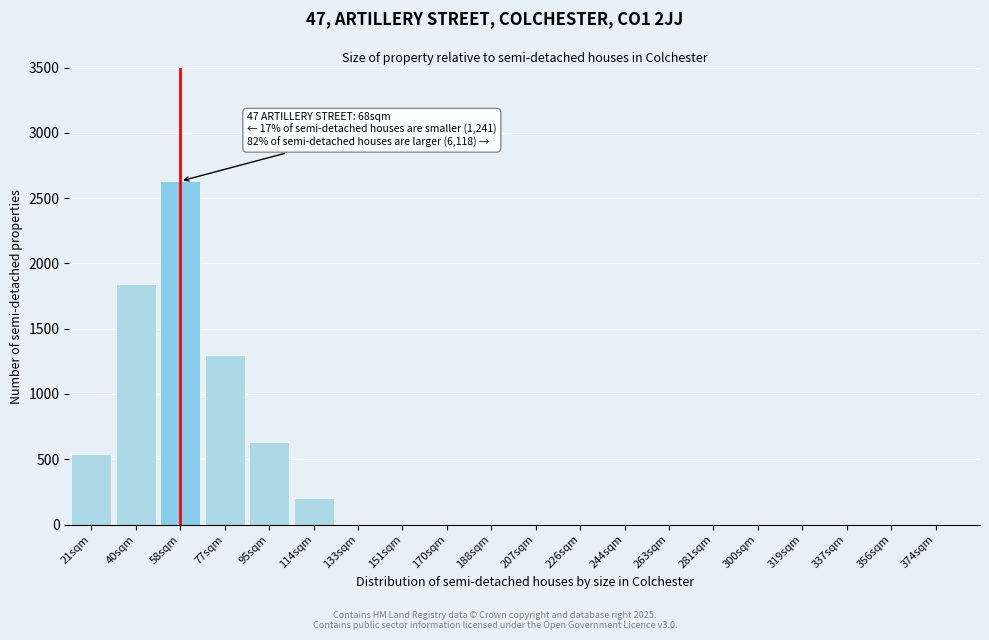

Reading left to right, what are all the values shown in this chart?

21sqm=540	40sqm=1840	58sqm=2630	77sqm=1300	95sqm=630	114sqm=200	133sqm=0	151sqm=0	170sqm=0	188sqm=0	207sqm=0	226sqm=0	244sqm=0	263sqm=0	281sqm=0	300sqm=0	319sqm=0	337sqm=0	356sqm=0	374sqm=0